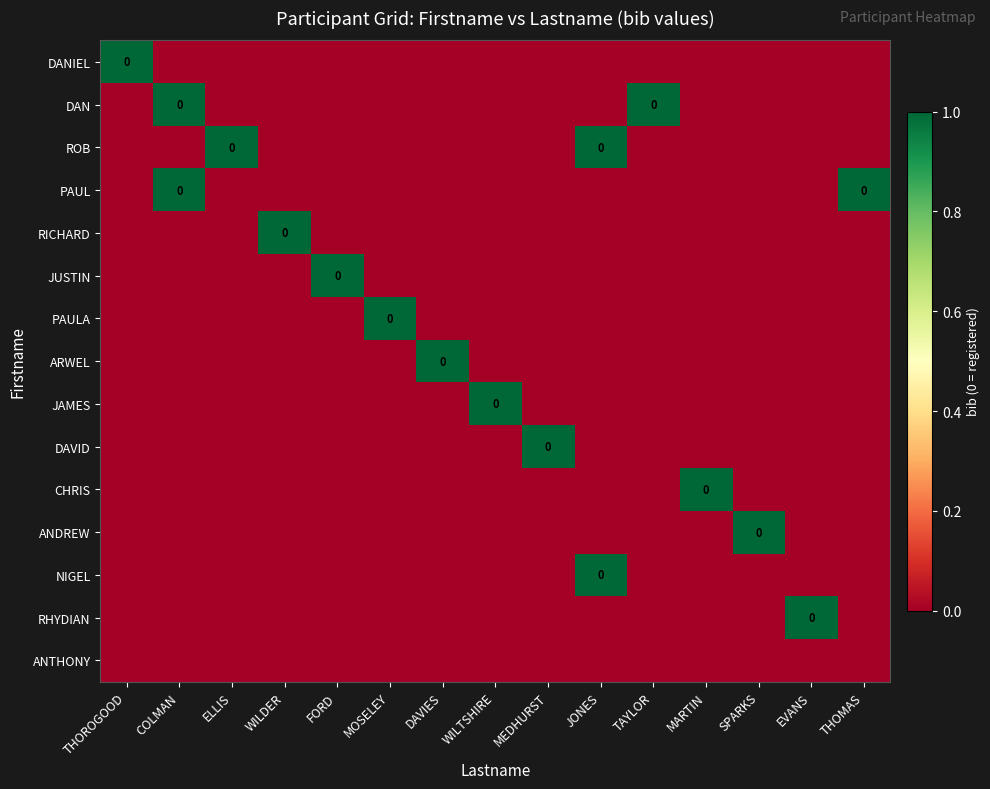

What is the maximum value shown in the chart?

1